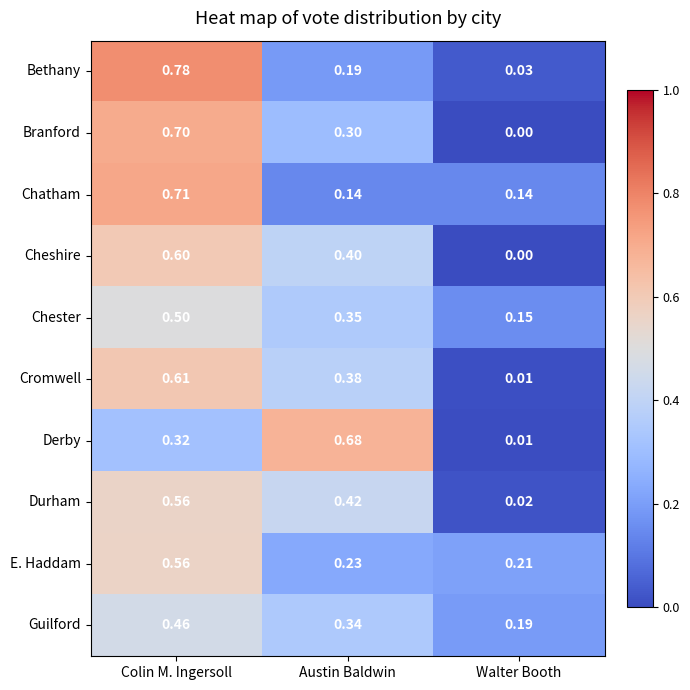

Which series has the largest total across all categories?

Derby